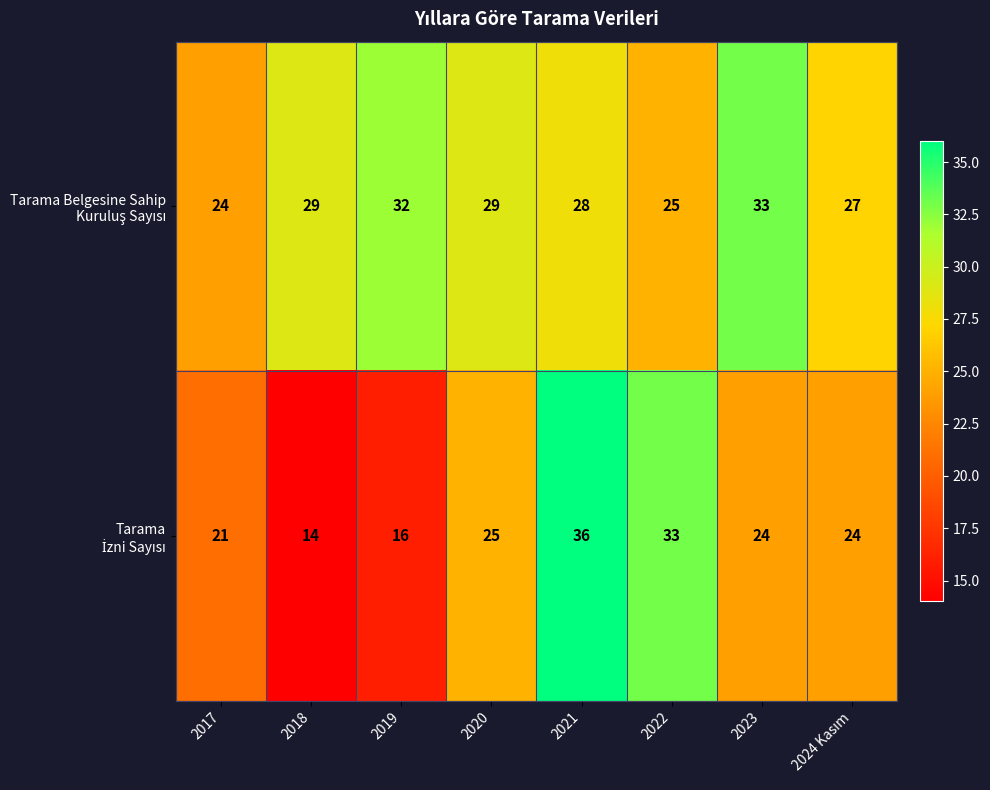

What is the spread (max minus min) of values at 2021?

8